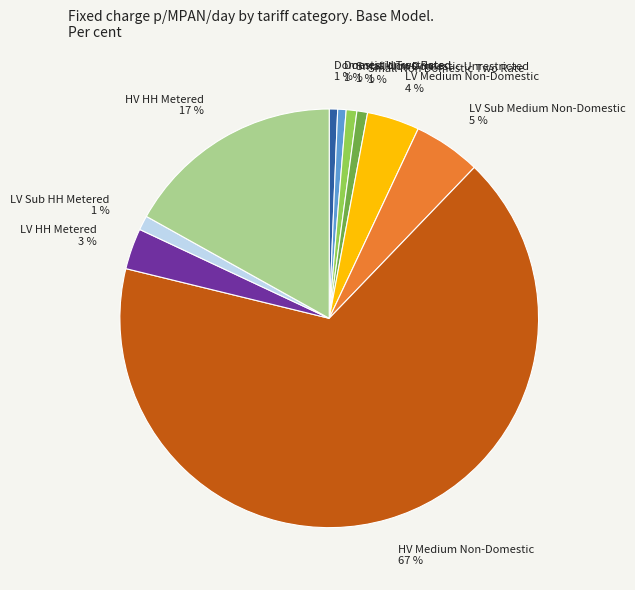

Do LV Sub HH Metered and LV Medium Non-Domestic together represent more than half of the pie?

No